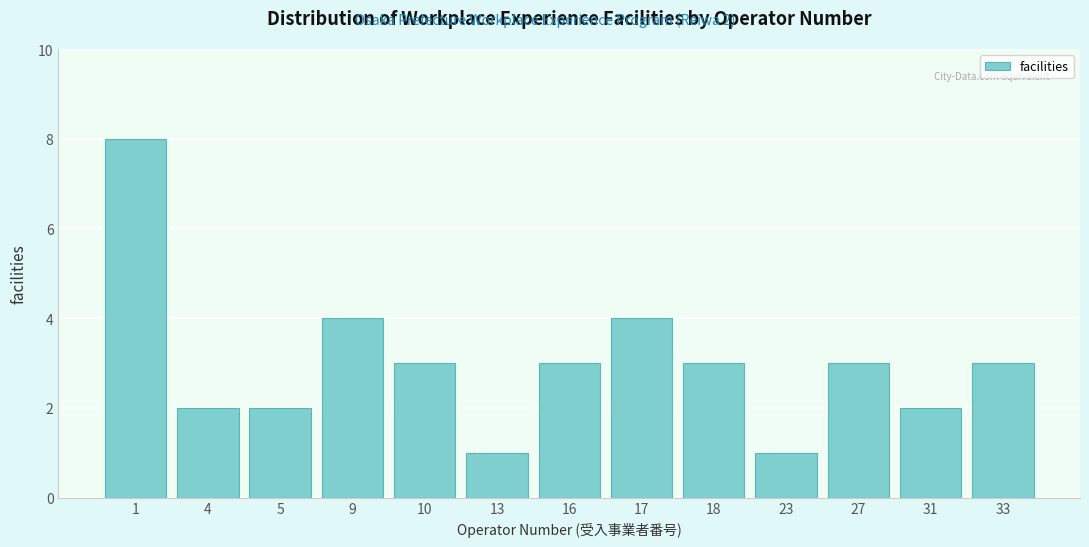

Reading right to left, what are all the values shown in this chart?

3	2	3	1	3	4	3	1	3	4	2	2	8